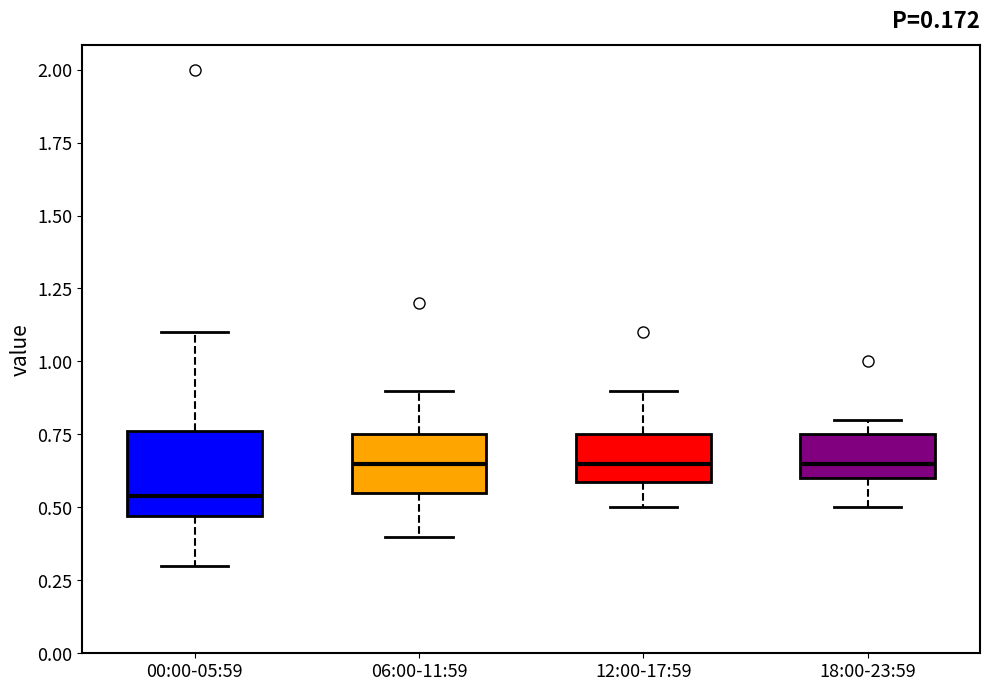

Reading left to right, transcribe this box plot: for each box, give where its median line is, the range the box spans, and where its two whiskers end, as read against the y-axis. The values are not printed on the chart, so give them approximately, as read against the axis.

00:00-05:59: median 0.55, box 0.45 to 0.75, whiskers 0.30 to 1.10
06:00-11:59: median 0.65, box 0.55 to 0.75, whiskers 0.40 to 0.90
12:00-17:59: median 0.65, box 0.60 to 0.75, whiskers 0.50 to 0.90
18:00-23:59: median 0.65, box 0.60 to 0.75, whiskers 0.50 to 0.80